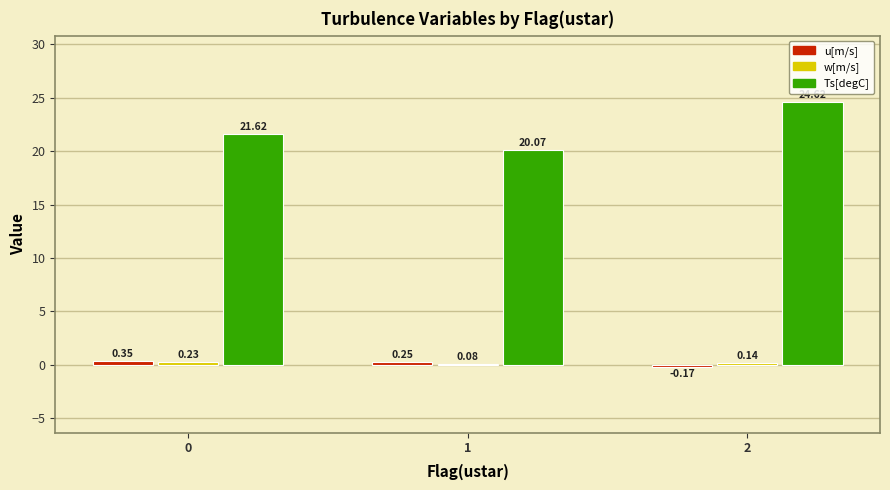

What is the sum of the Ts[degC] values at 1 and 0?

41.7